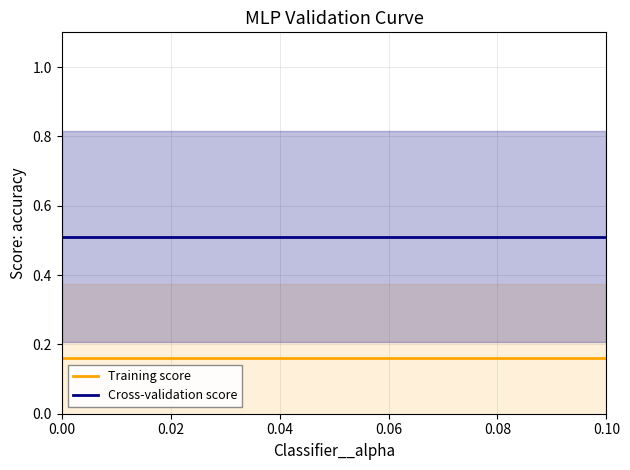

What is the average value of the Cross-validation score series?

0.5